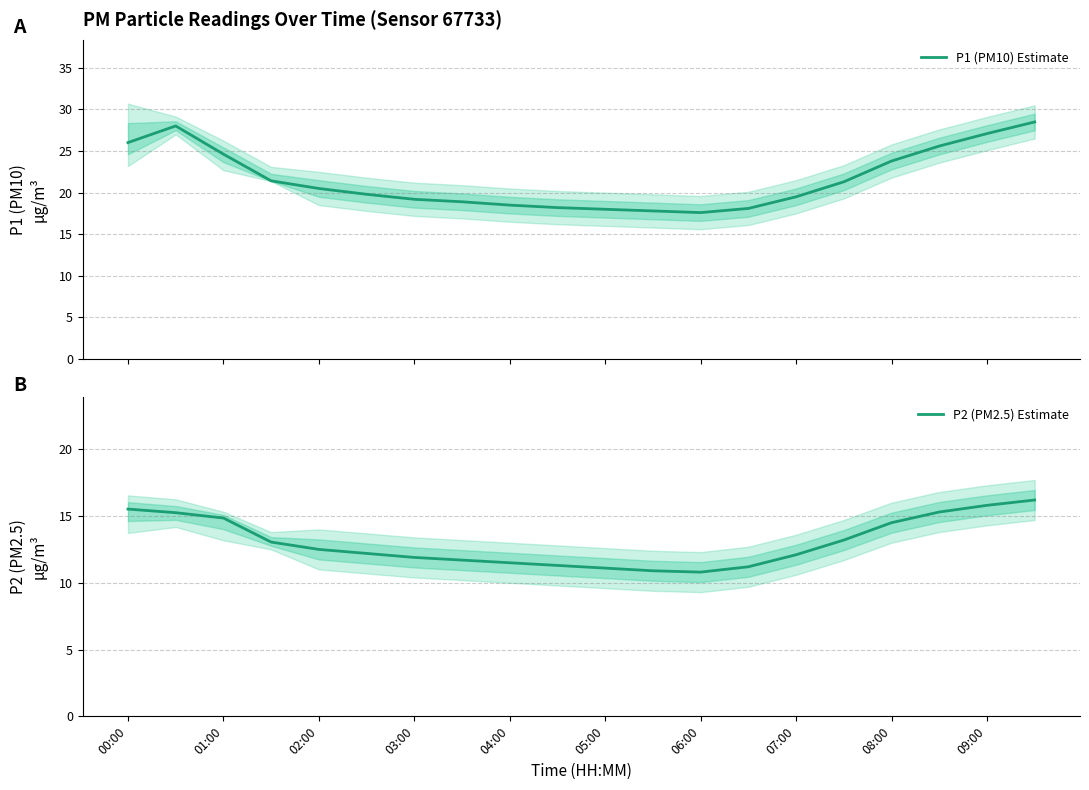

How many values in the P1 (PM10) Estimate series are below 20?

10